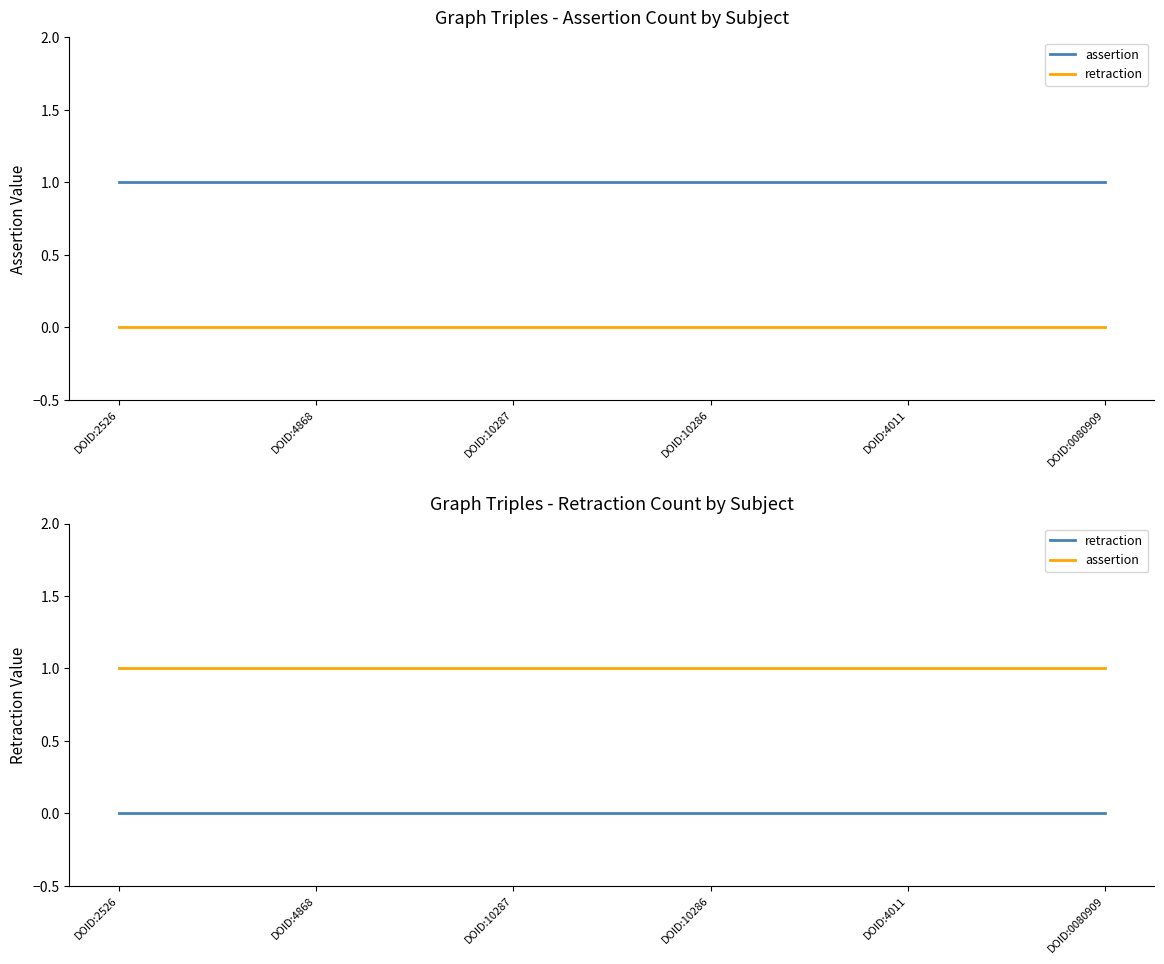

Between DOID:0080909 and DOID:4011, which is larger?

DOID:0080909